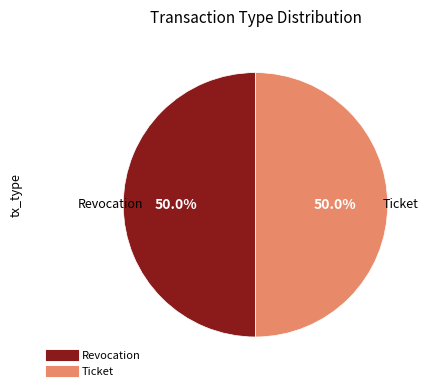

What percentage is the Revocation slice, to the nearest percent?

50%